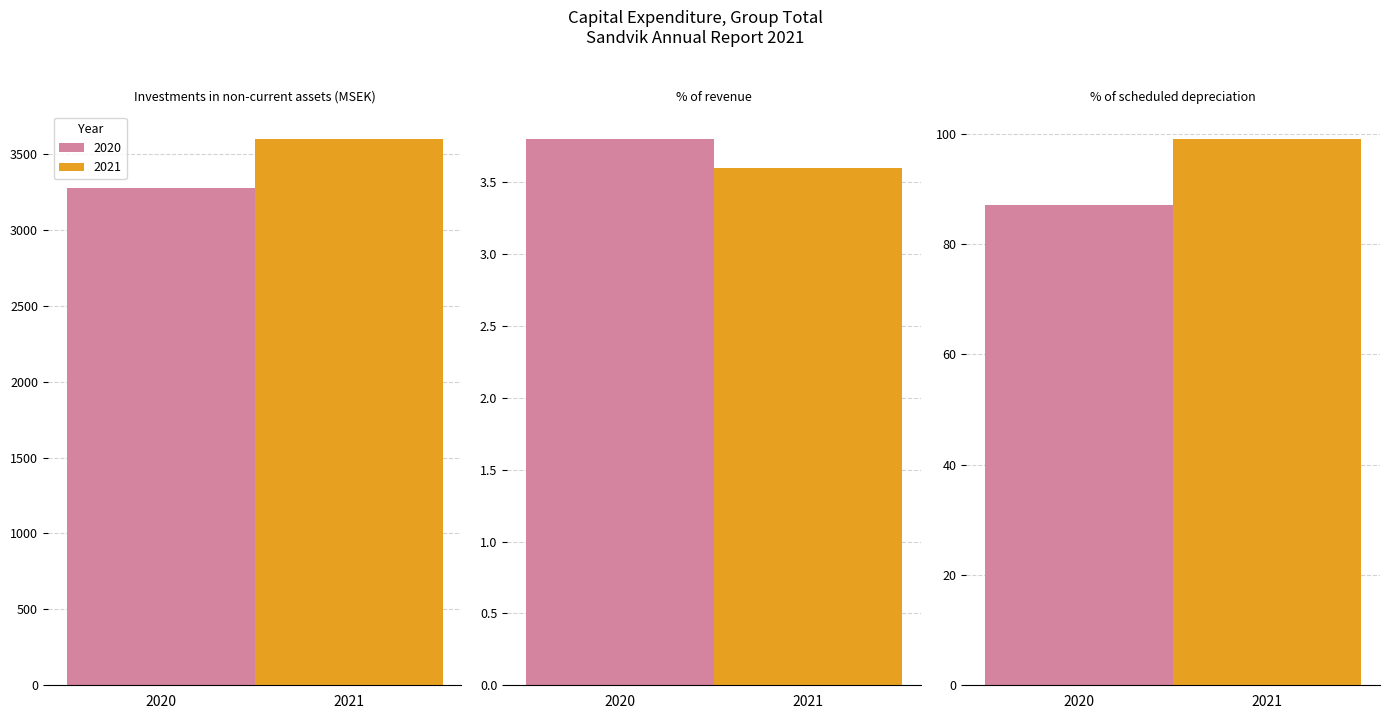

Reading right to left, what are all the values shown in this chart?

2020: % of scheduled depreciation=87.0	% of revenue=3.8	Investments in non-current assets (MSEK)=3278.0
2021: % of scheduled depreciation=99.0	% of revenue=3.6	Investments in non-current assets (MSEK)=3598.0